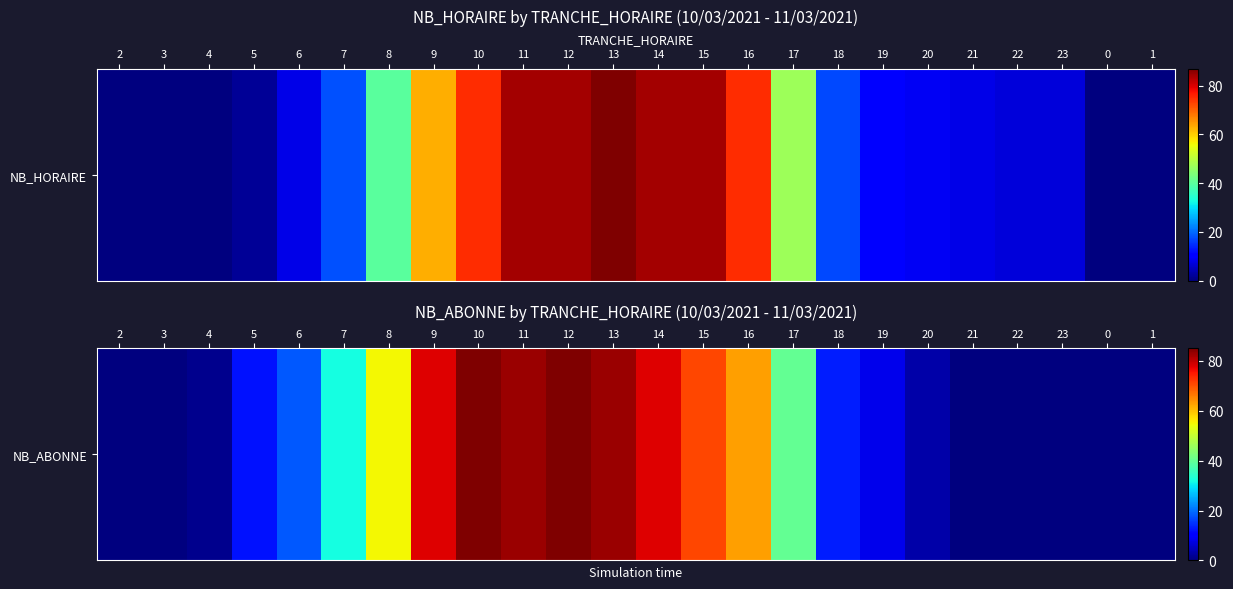

What is the difference between the second highest and minimum values?

85